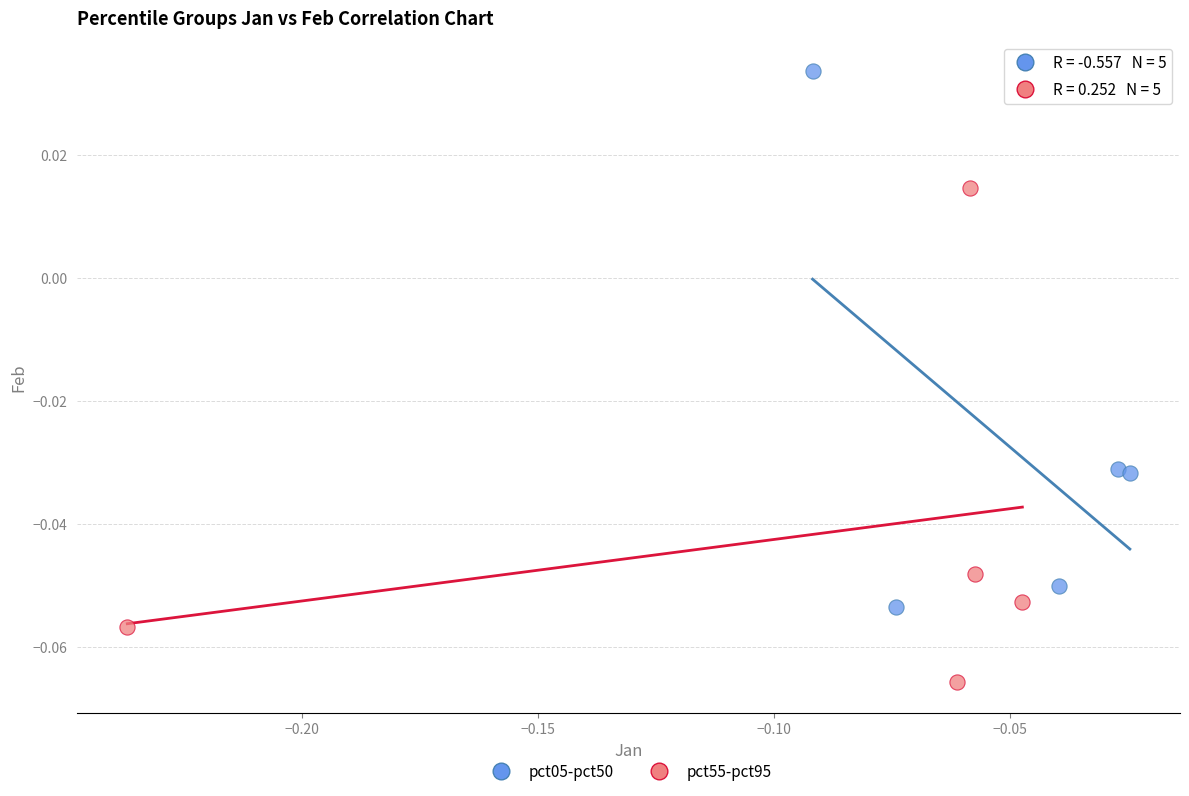

Which series has the largest Y range (max minus min)?

pct05-pct50